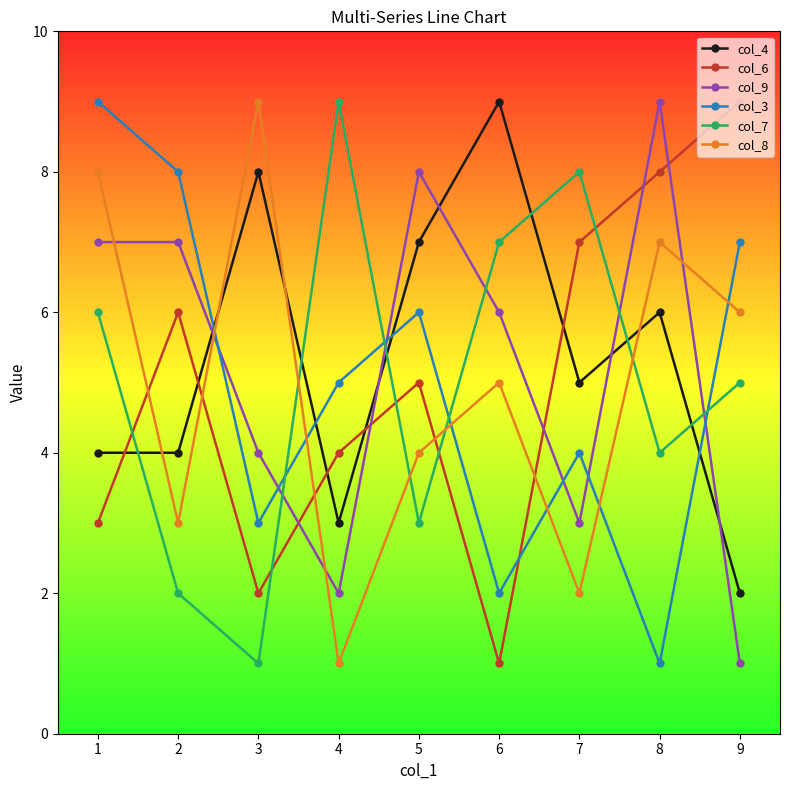

Where is the first local minimum for col_3?

3